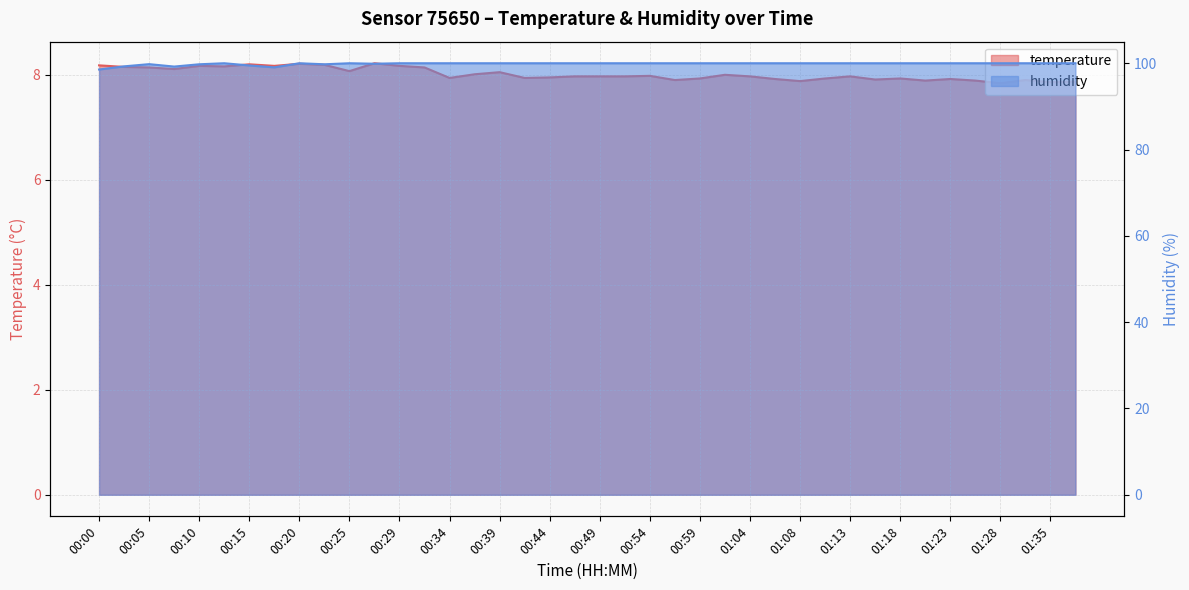

At how many categories does at least one series exceed 75?

40